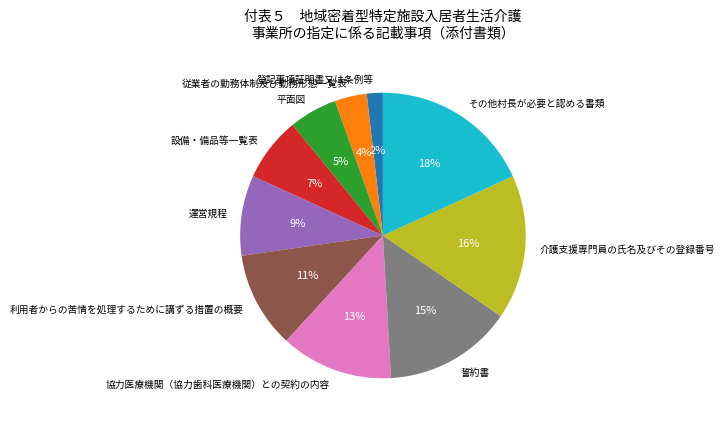

How many segments does this pie chart have?

10